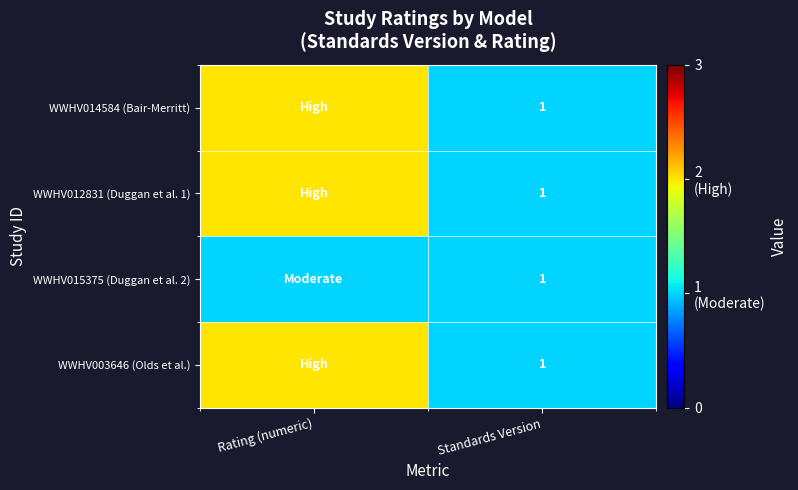

What is the total value across all series at Standards Version?

4